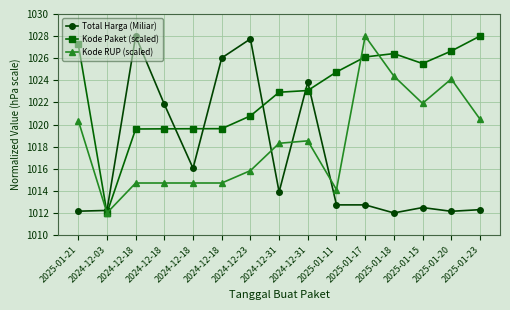

At which category does Total Harga (Miliar) reach its first local peak?

2024-12-18